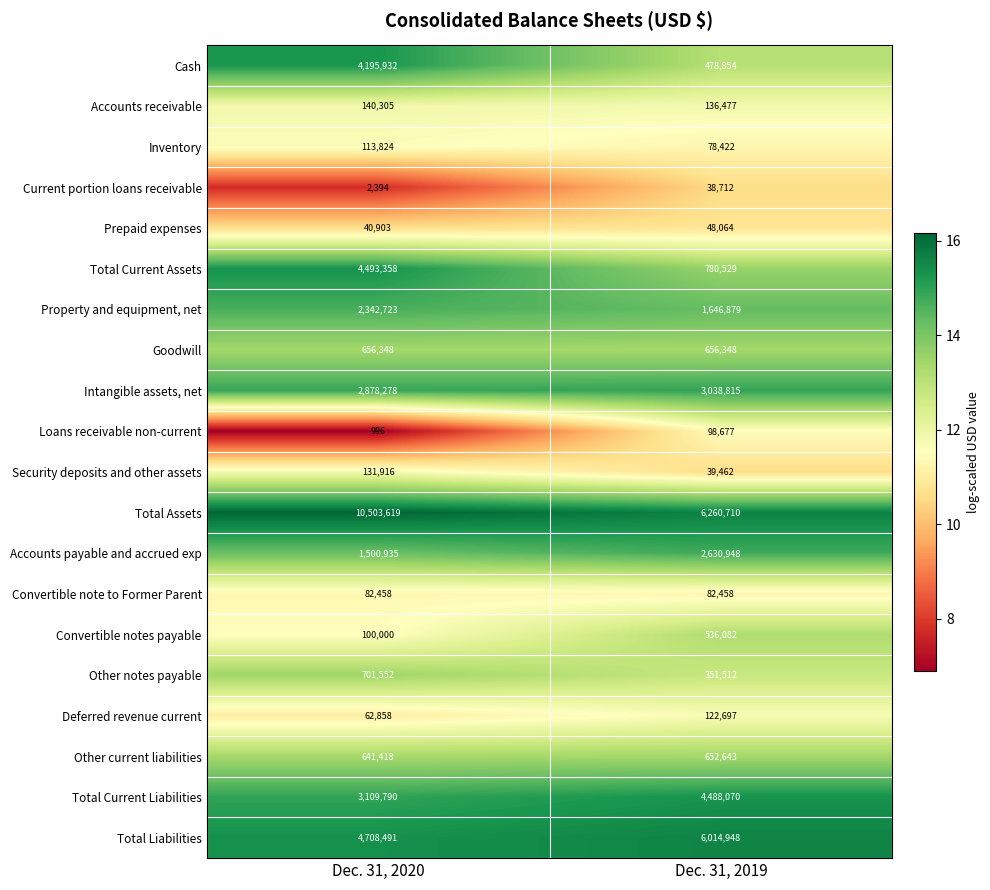

What is the sum of the Other current liabilities values at Dec. 31, 2020 and Dec. 31, 2019?

1294061